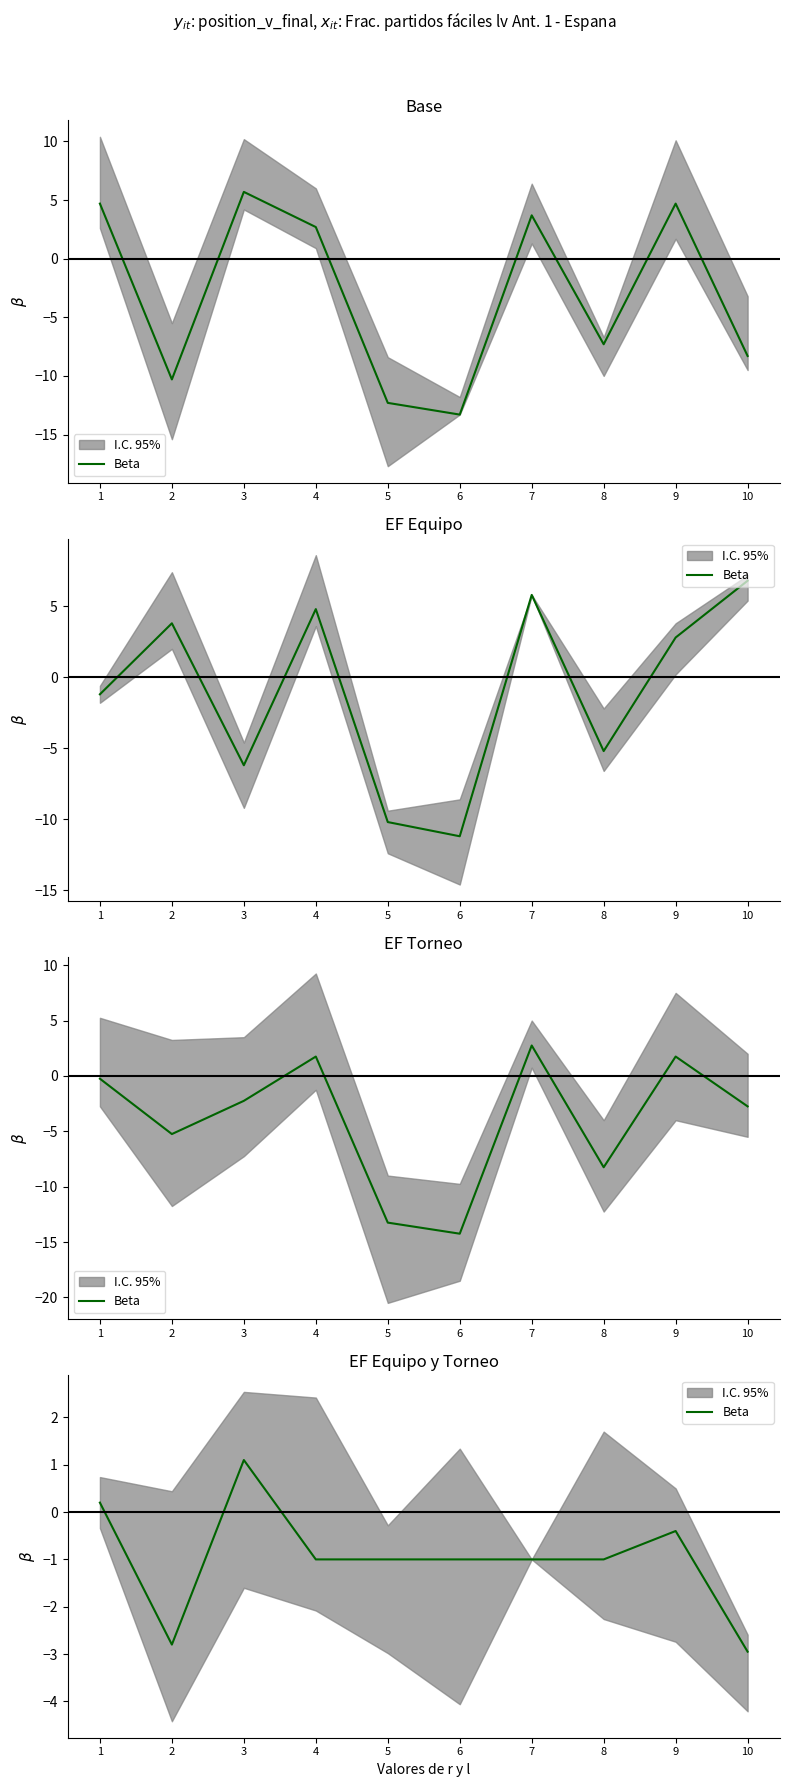

How many categories are shown in the chart?

10